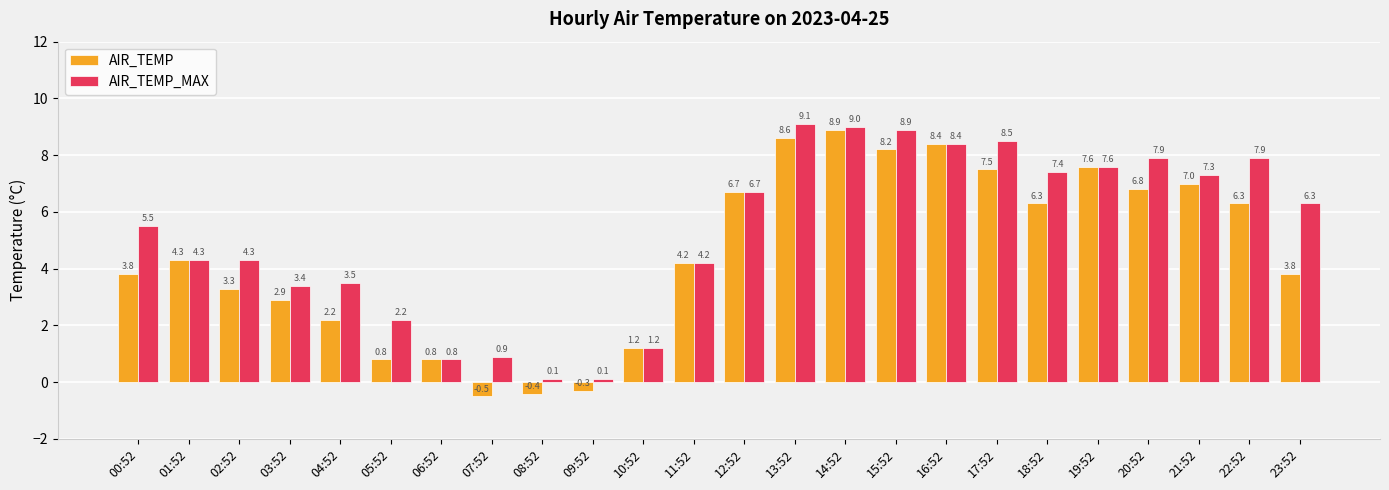

How many distinct data groups are displayed?

2